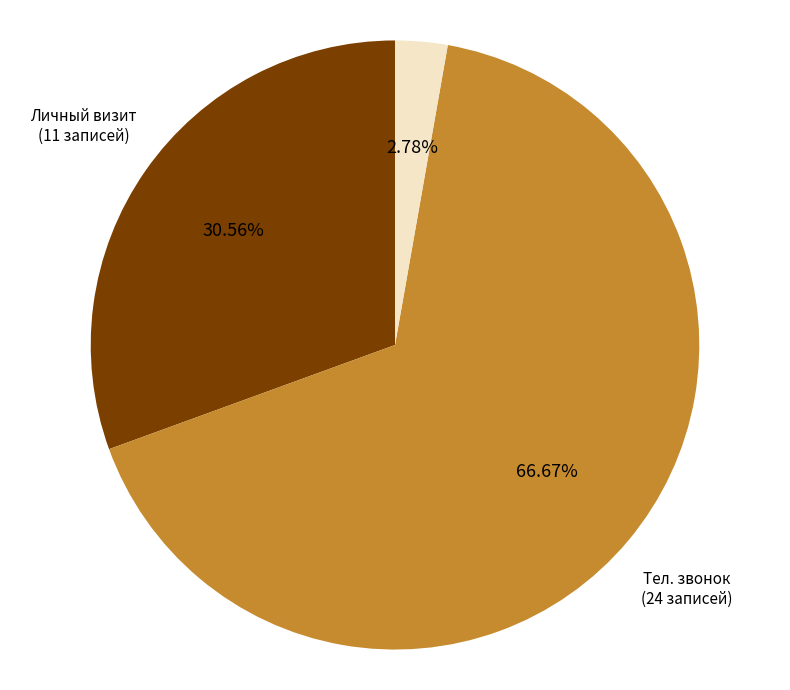

Rank the categories by value from highest to lowest.

Тел. звонок (24 записей), Личный визит (11 записей), Тел. Звонок (1 записей)